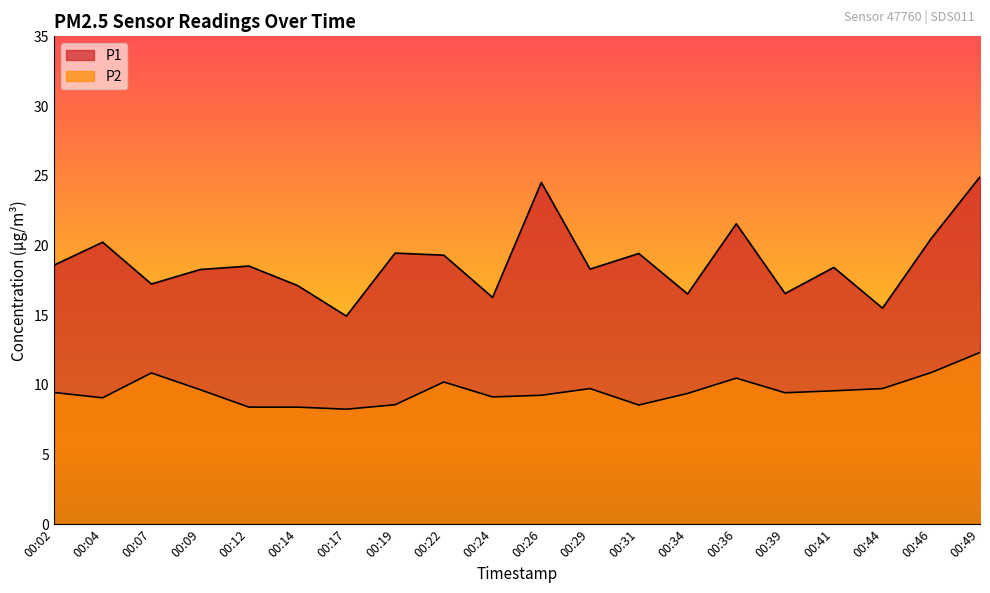

Reading left to right, list all the values displayed in this chart.

P1: 18.6	20.2	17.2	18.3	18.5	17.1	14.9	19.4	19.3	16.3	24.5	18.3	19.4	16.5	21.6	16.6	18.4	15.5	20.5	24.9
P2: 9.4	9.1	10.8	9.7	8.4	8.4	8.2	8.6	10.2	9.1	9.2	9.7	8.6	9.4	10.5	9.4	9.6	9.7	10.9	12.3